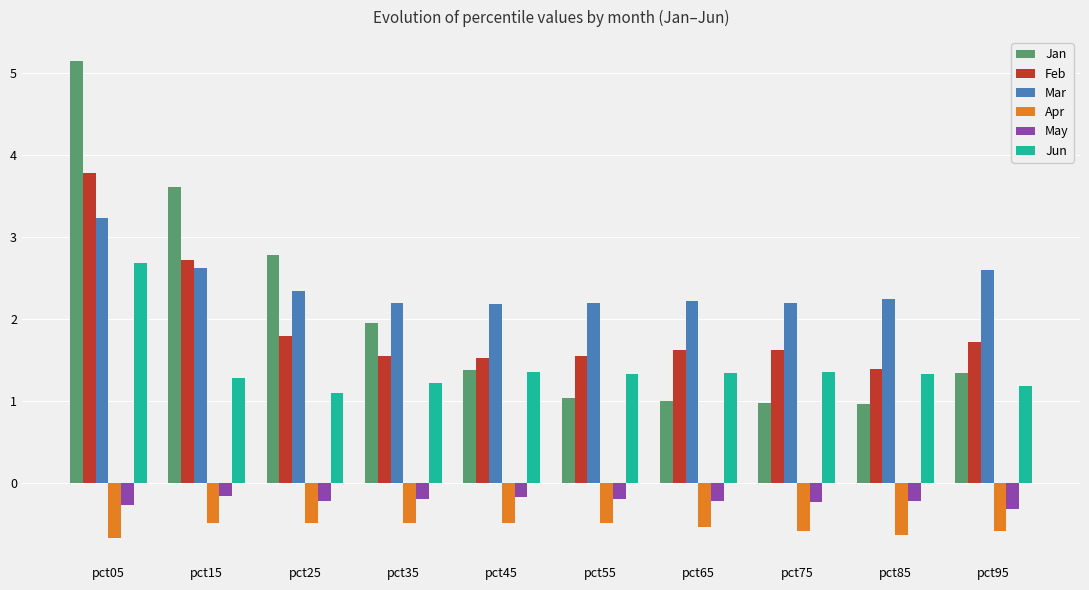

What is the lowest value of the Feb series?

1.4